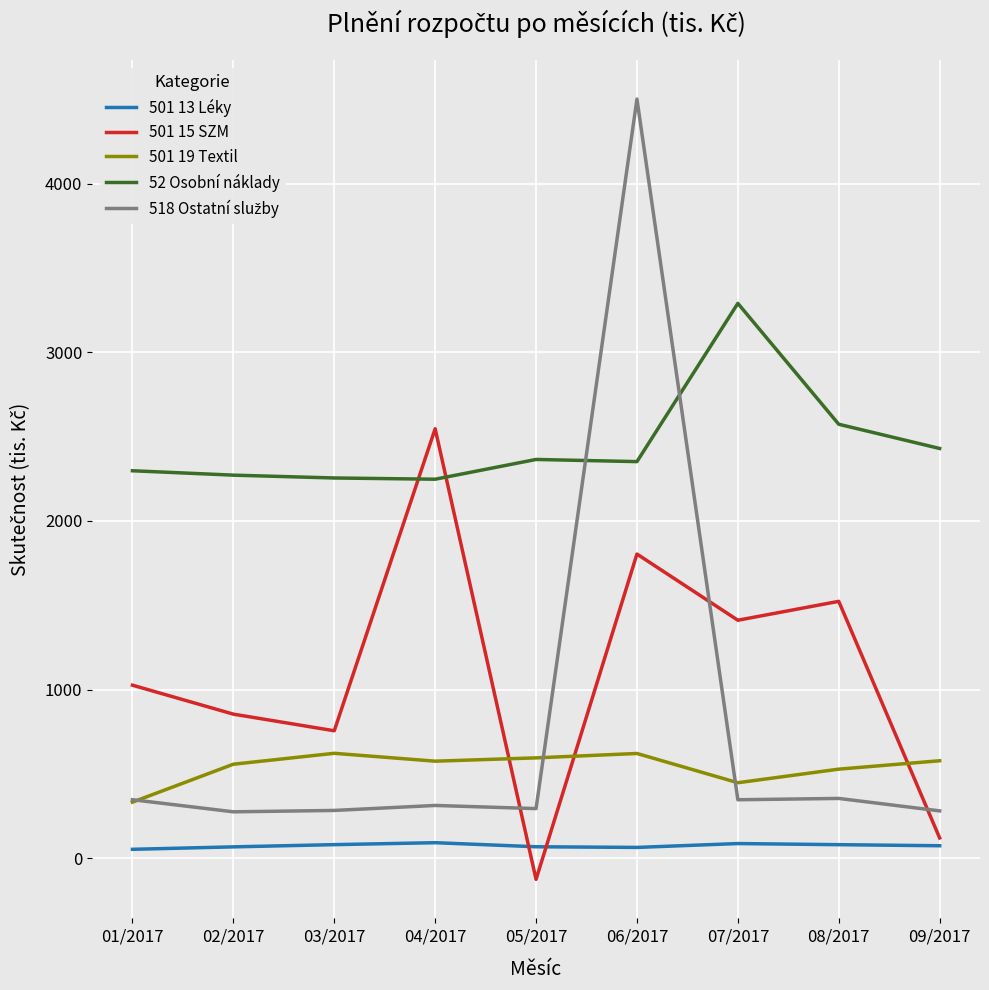

Is it true that 52 Osobní náklady equals 3096.2 at 06/2017?

False